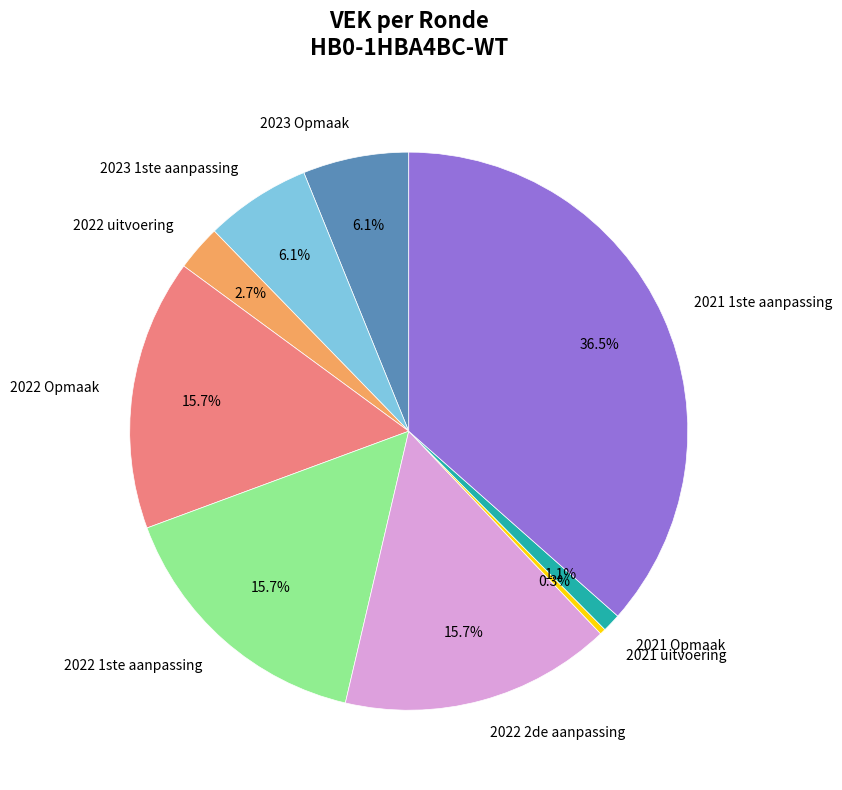

Which has a higher value, 2022 Opmaak or 2023 Opmaak?

2022 Opmaak